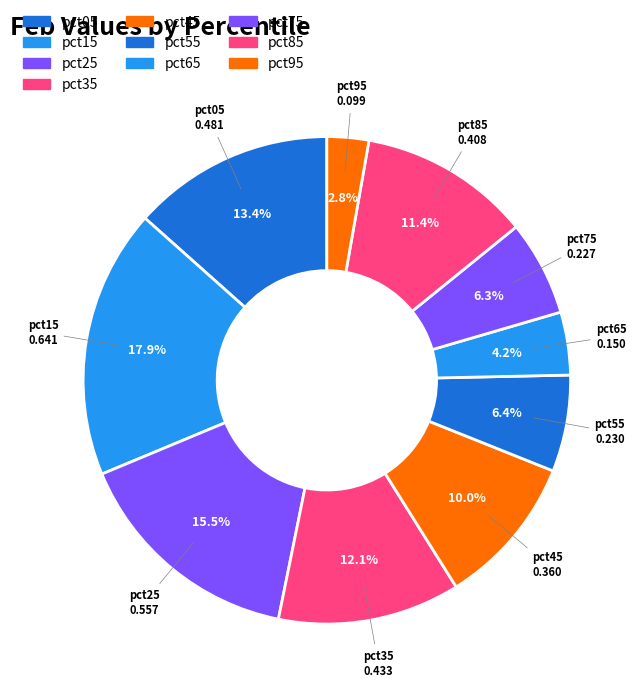

How many segments does this pie chart have?

10